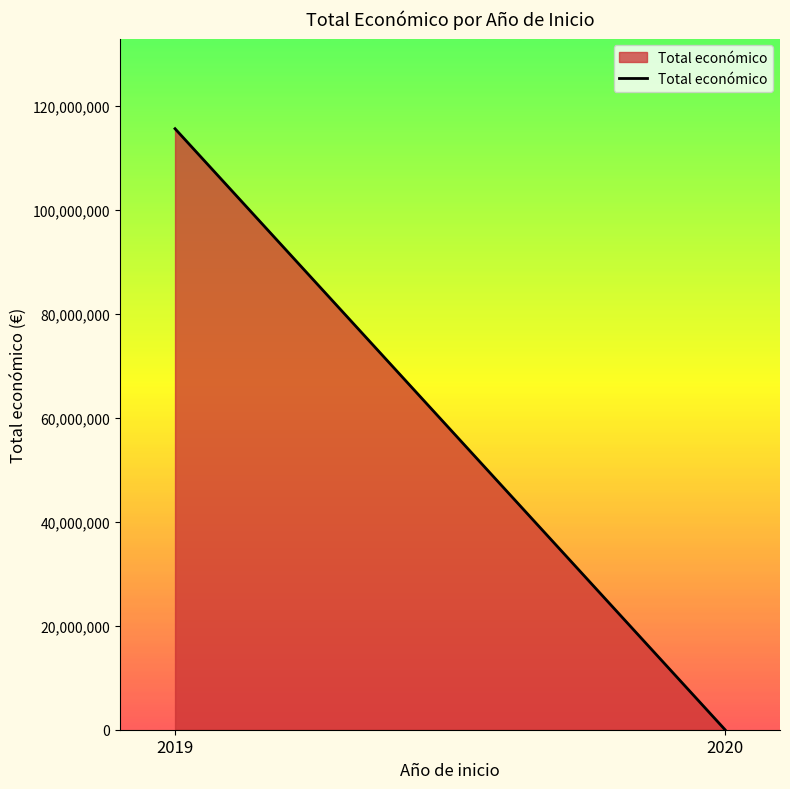

What is the approximate value at 2020, to the nearest 100?

10800